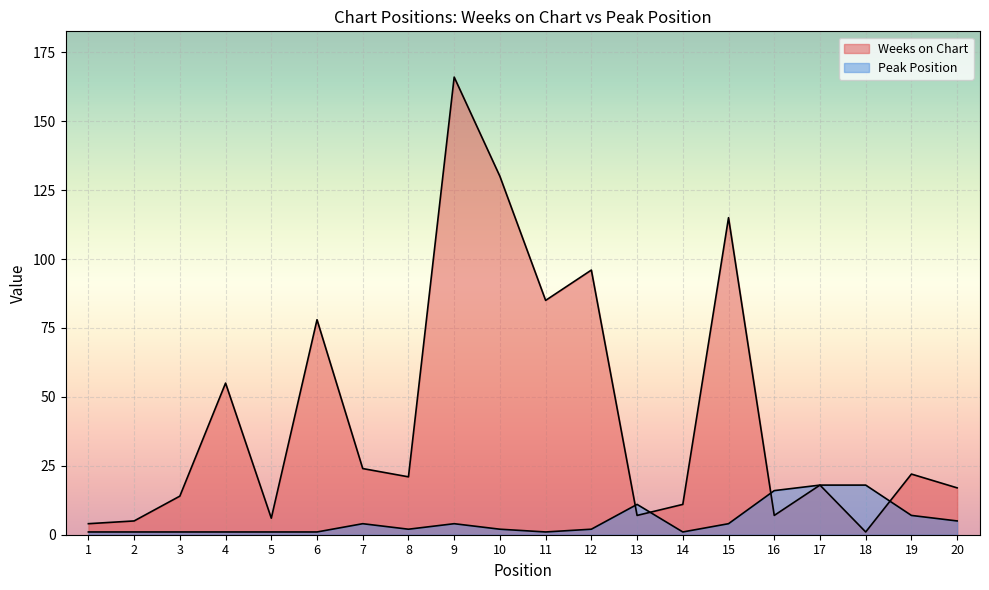

Which series has the largest range (max minus min)?

Weeks on Chart